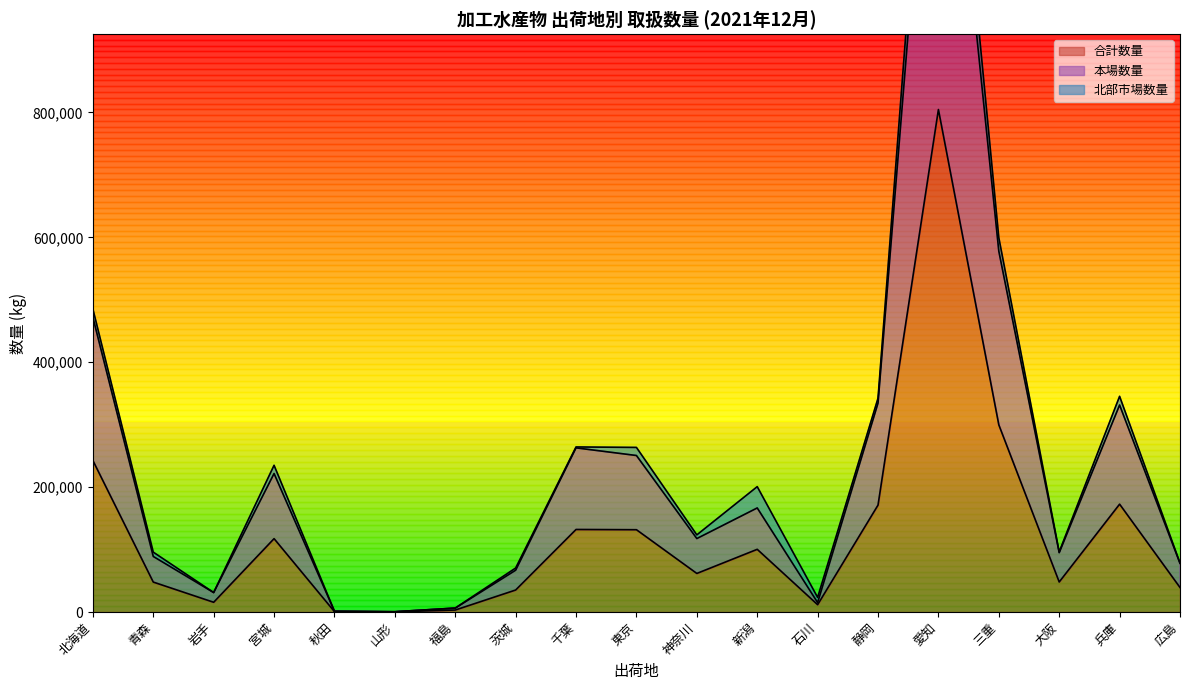

What is the sum of the 合計数量 values at 大阪 and 石川?

59782